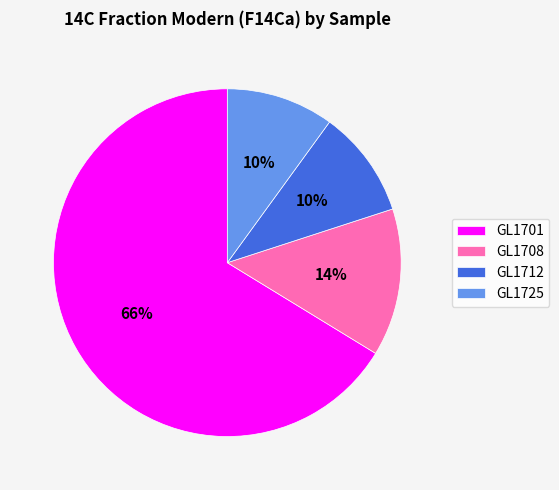

Which slice represents more than half of the pie?

GL1701